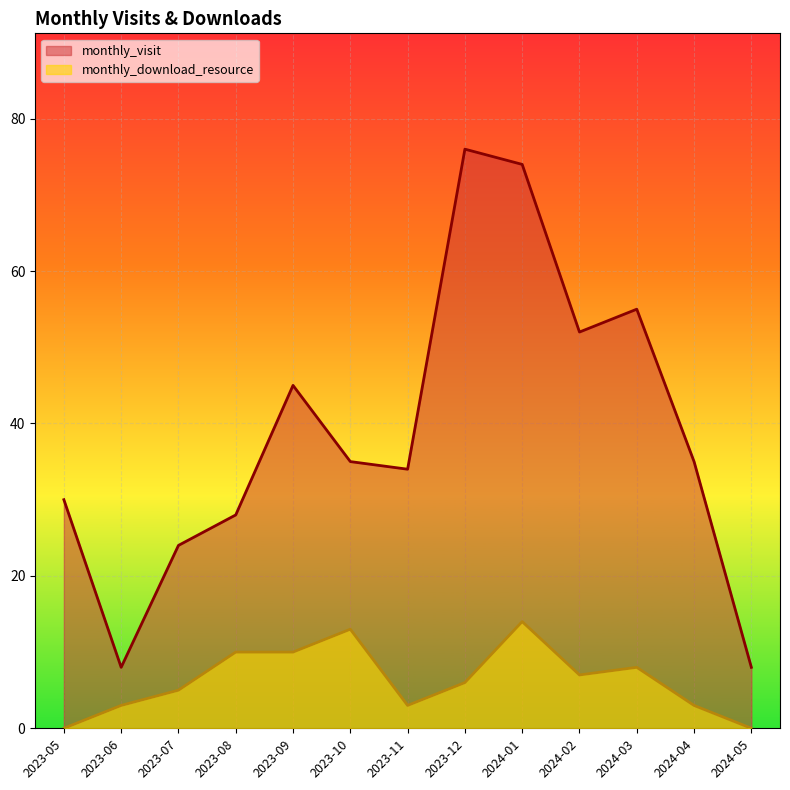

True or false: monthly_download_resource has more than 2 interior local peaks.

True